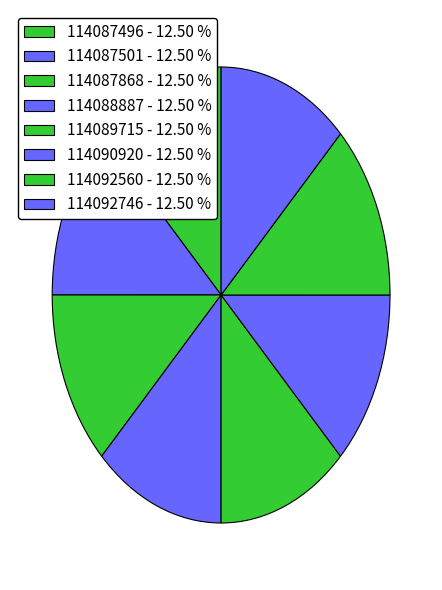

Combined, what portion of the pie is 114087501 and 114092746?

25.0%